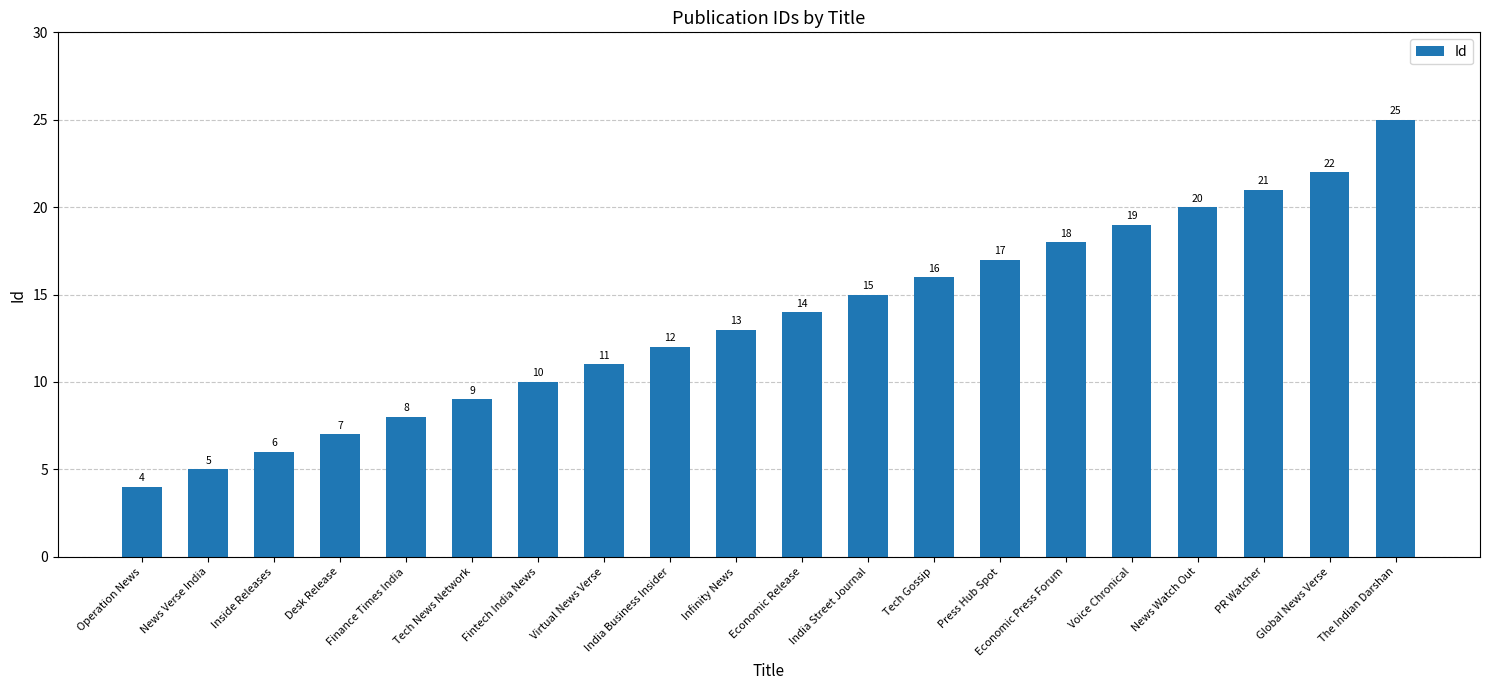

Where is the data nearest to the value 14?

Economic Release